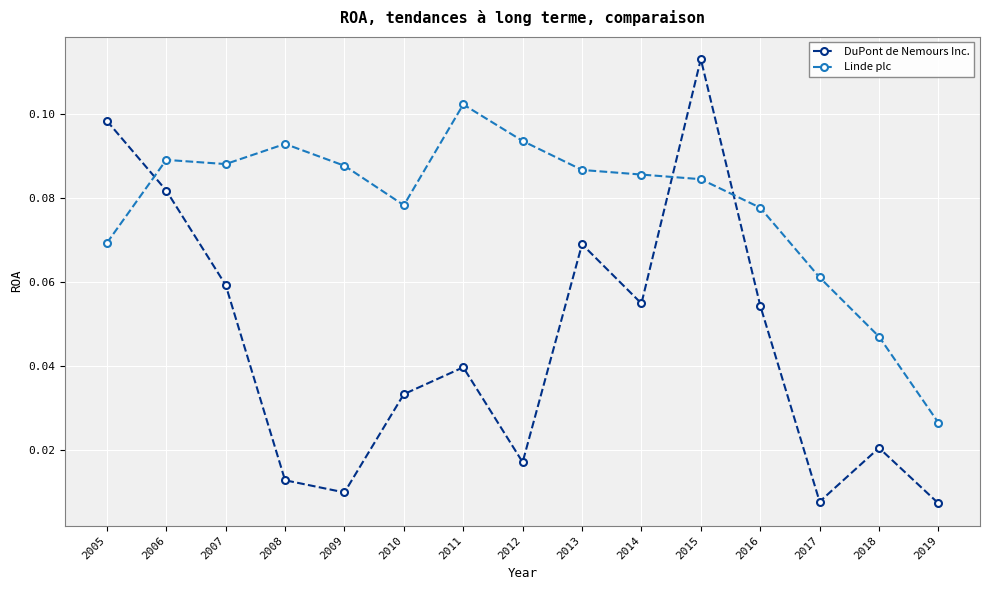

Is the value of DuPont de Nemours Inc. at 2015 greater than the value of Linde plc at 2010?

Yes